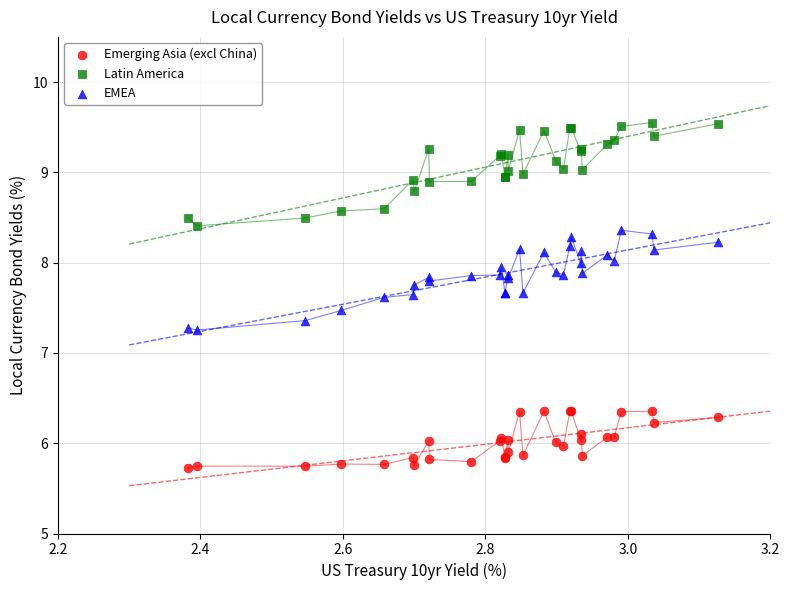

Which series contains the highest Y value?

Latin America